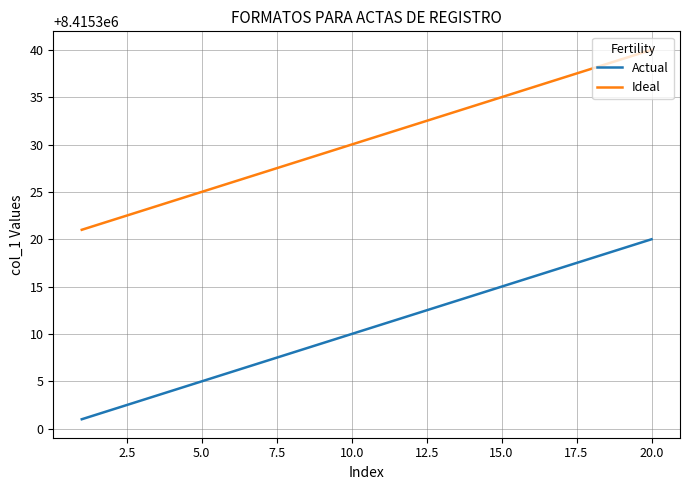

Which series has the largest total across all categories?

Ideal